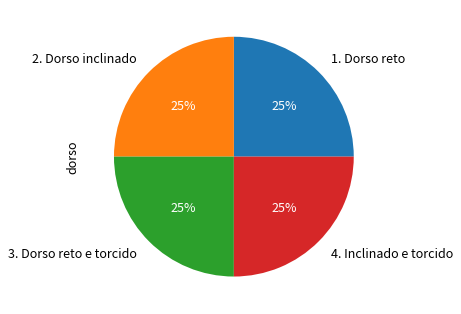

Count the number of slices in the pie.

4